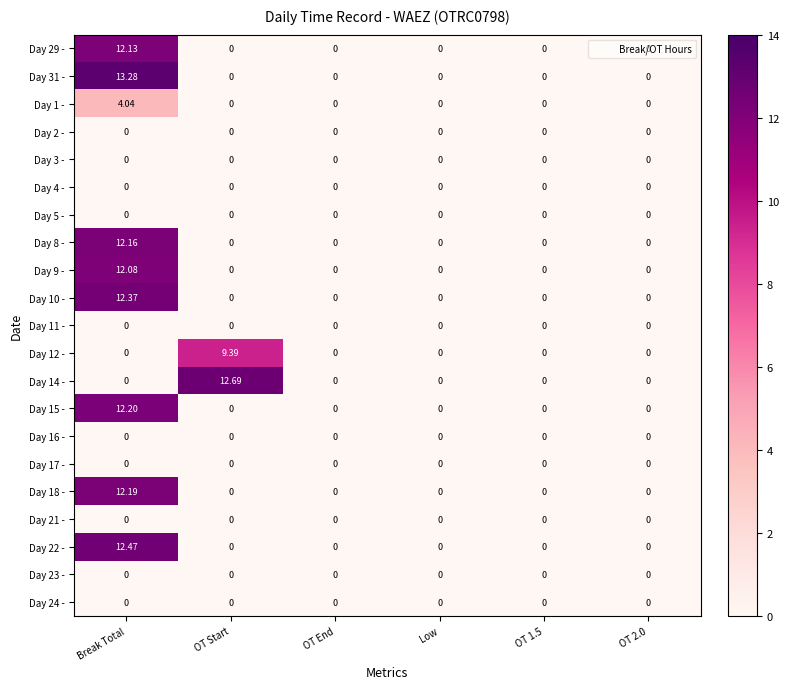

At which category is the sum across all series the highest?

Break Total